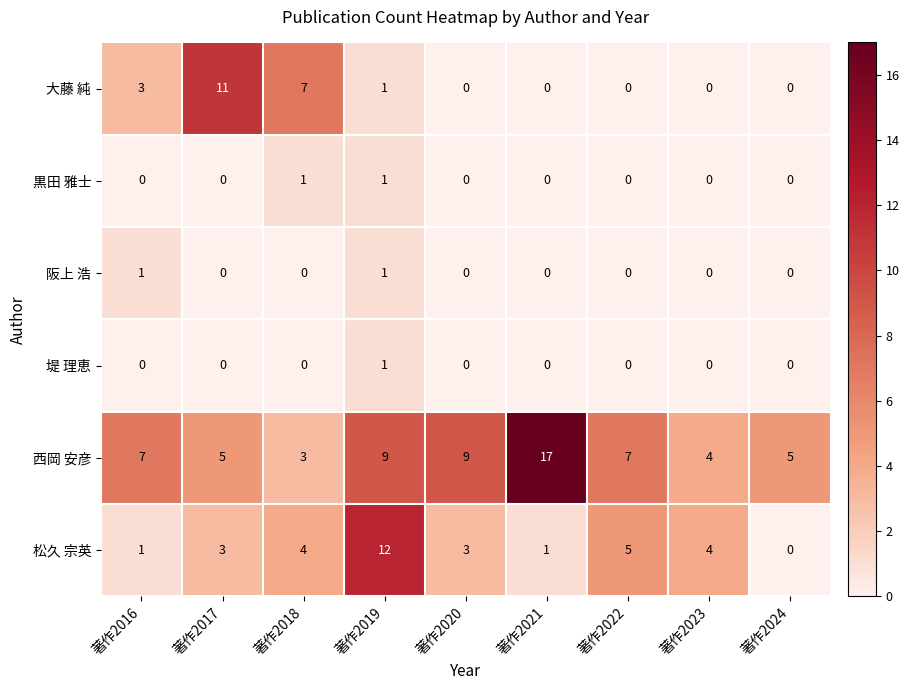

The 西岡 安彦 series shows 4 at 著作2023. True or false?

True